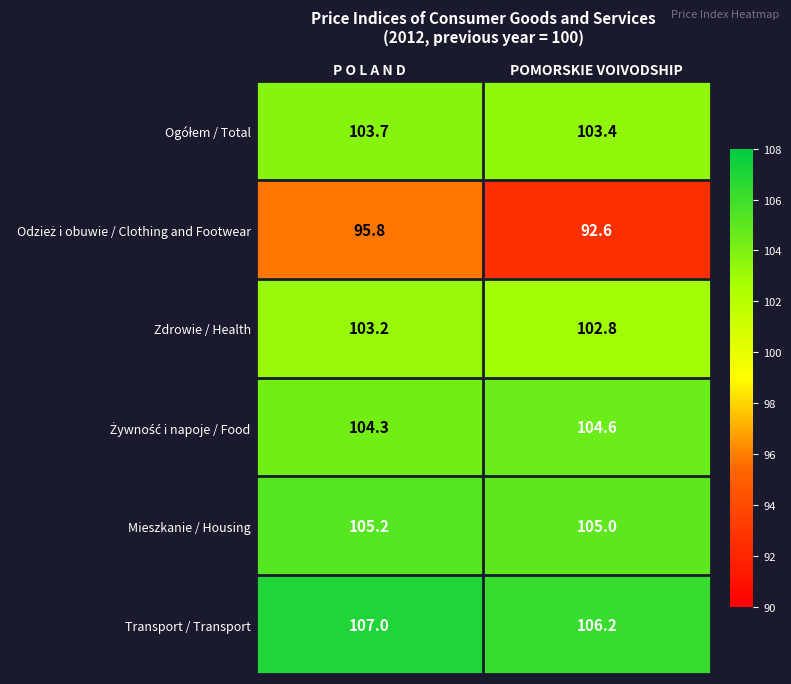

What is the sum of the Transport / Transport values at P O L A N D and POMORSKIE VOIVODSHIP?

213.2